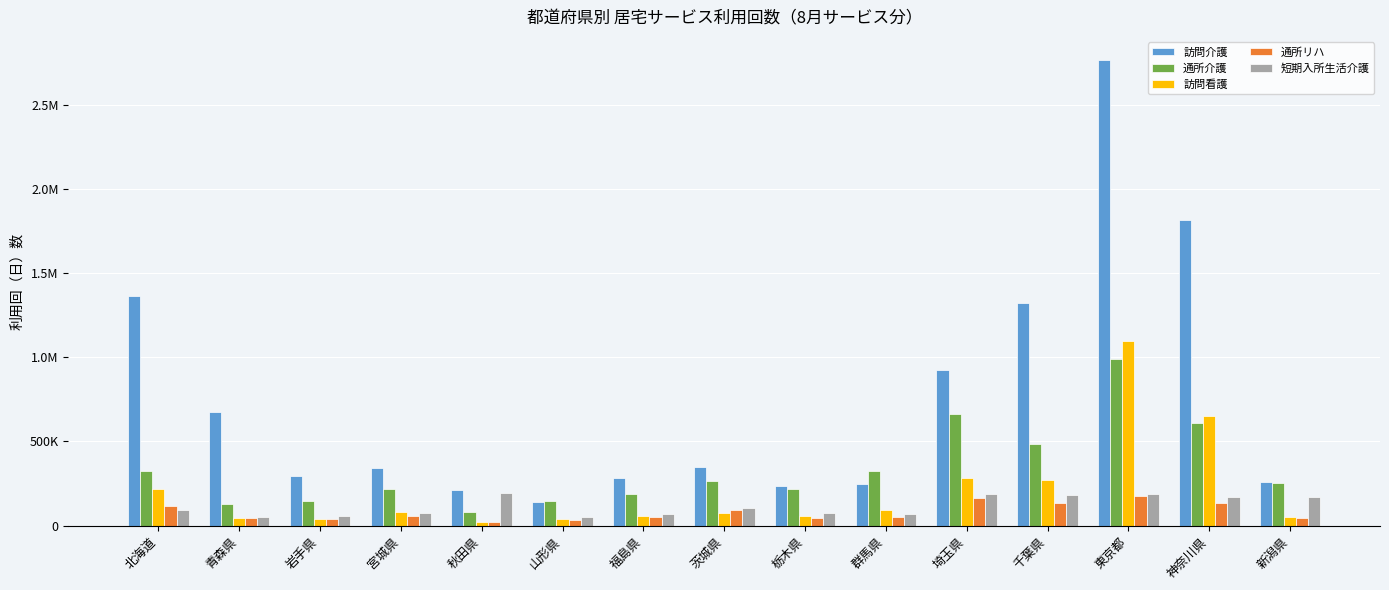

What are all the series names shown in the legend?

訪問介護, 通所介護, 訪問看護, 通所リハ, 短期入所生活介護